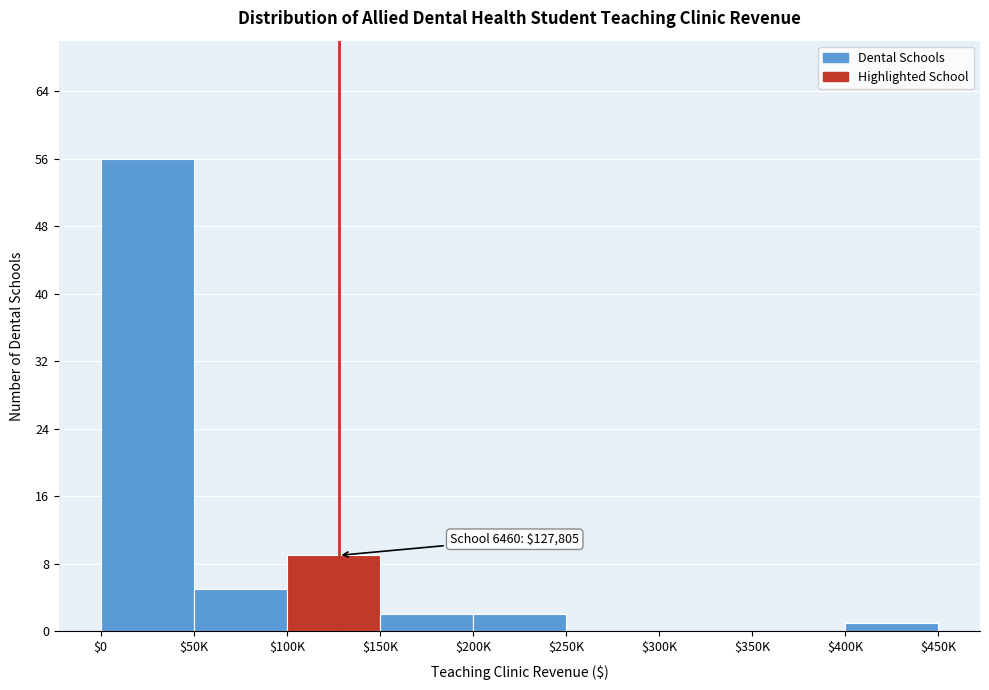

What is the sum of all values?

75